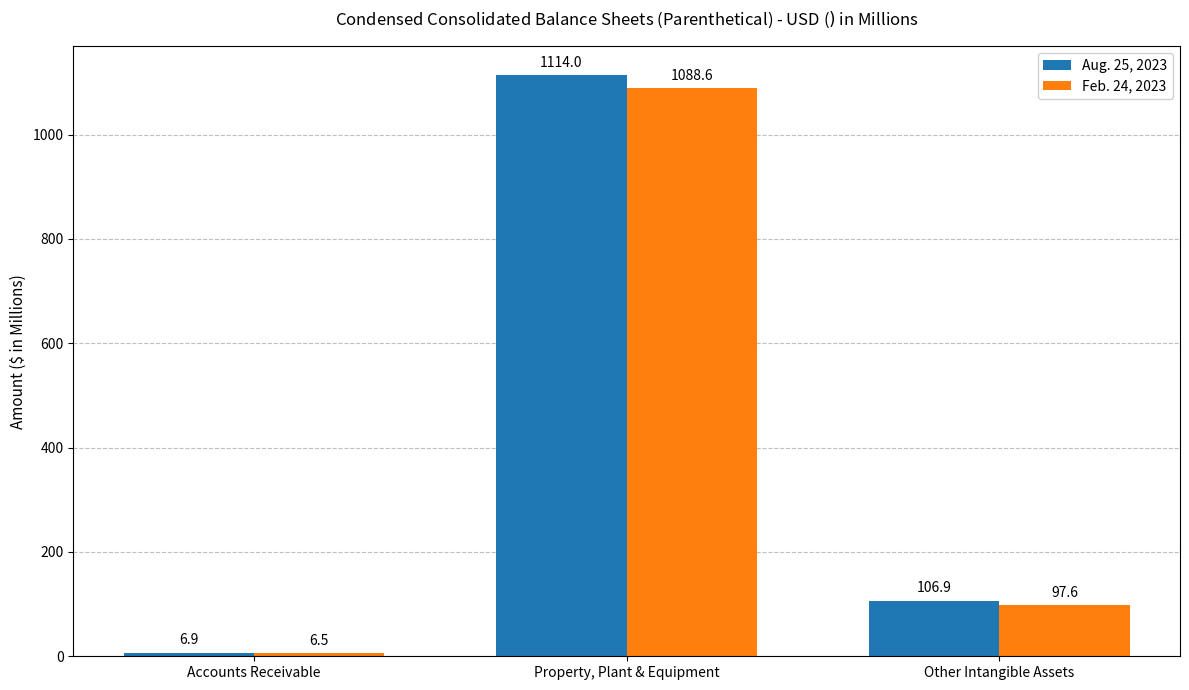

Reading left to right, what are all the values shown in this chart?

Aug. 25, 2023: Accounts Receivable=6.9	Property, Plant & Equipment=1114.0	Other Intangible Assets=106.9
Feb. 24, 2023: Accounts Receivable=6.5	Property, Plant & Equipment=1088.6	Other Intangible Assets=97.6